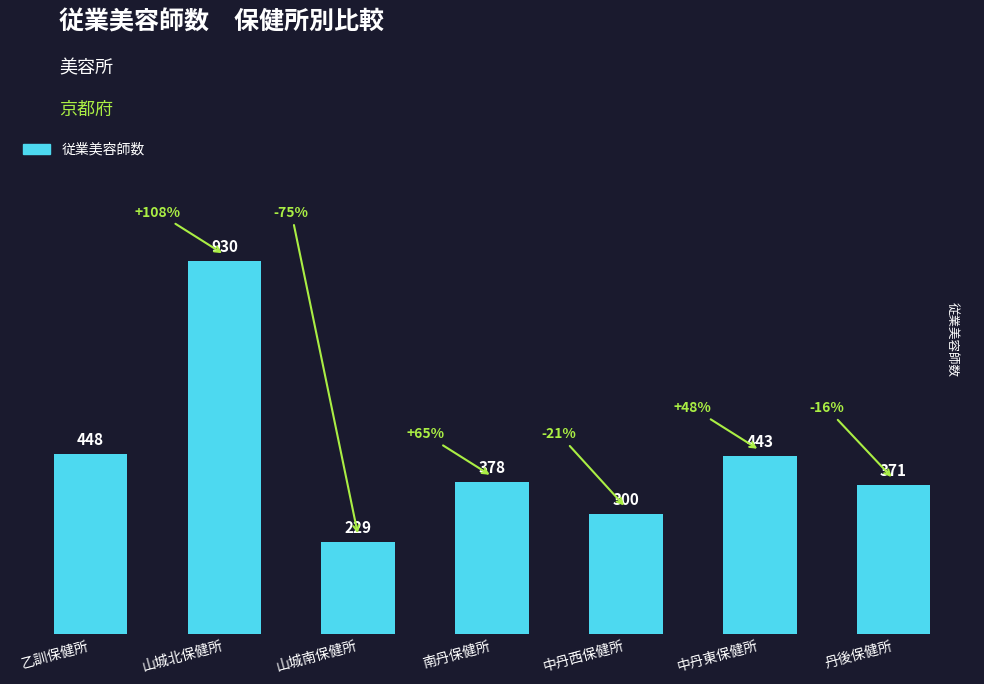

How many data points does each series have?

7